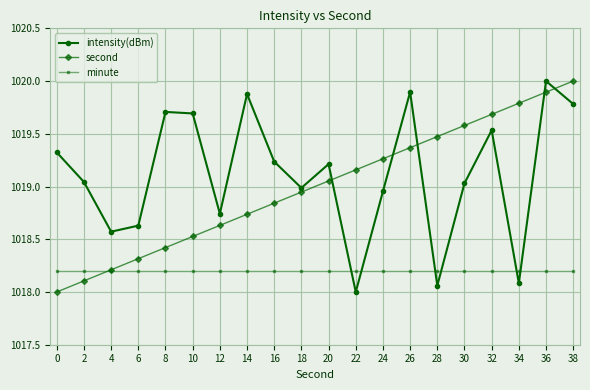

True or false: second has more than 2 points higher than both neighbors.

False